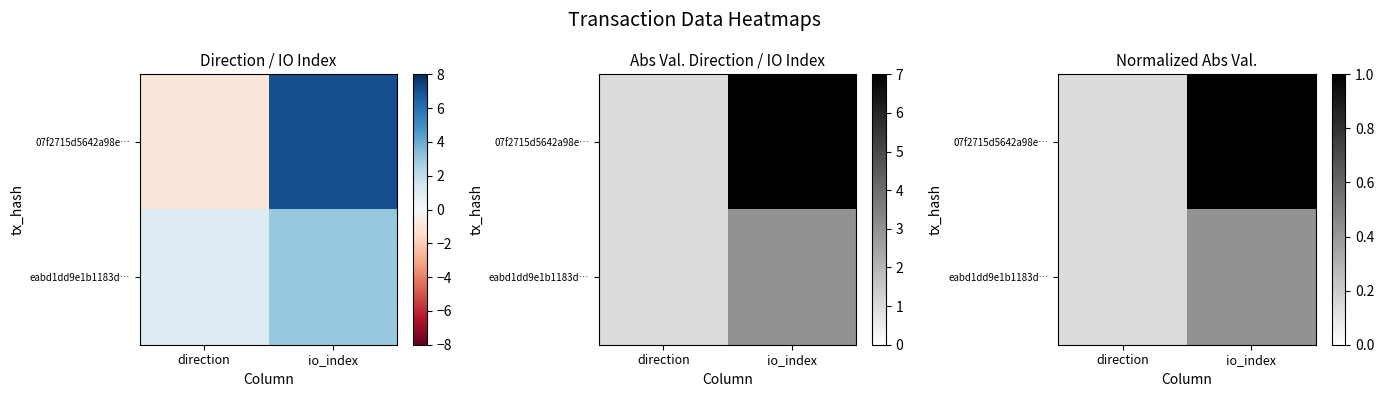

What is the sum of the eabd1dd9e1b1183d… values at io_index and direction?

0.6